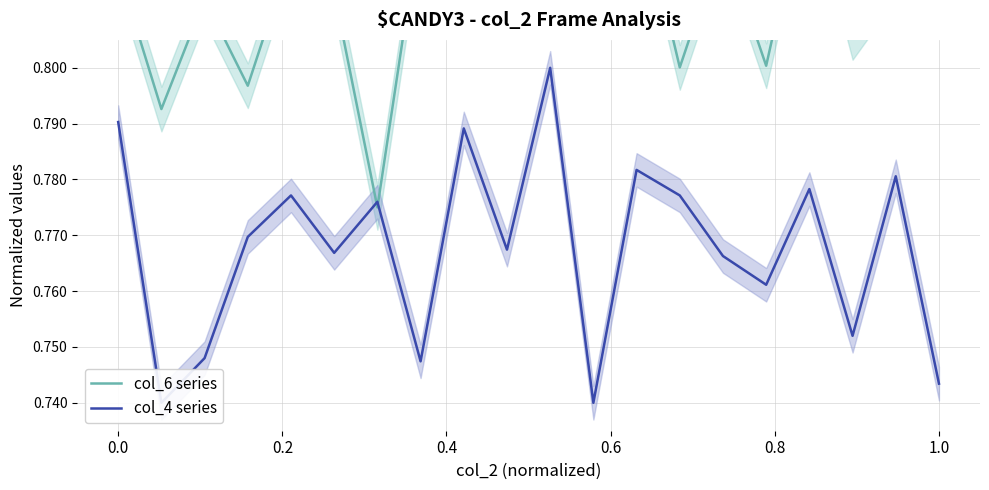

What are all the series names shown in the legend?

col_6 series, col_4 series